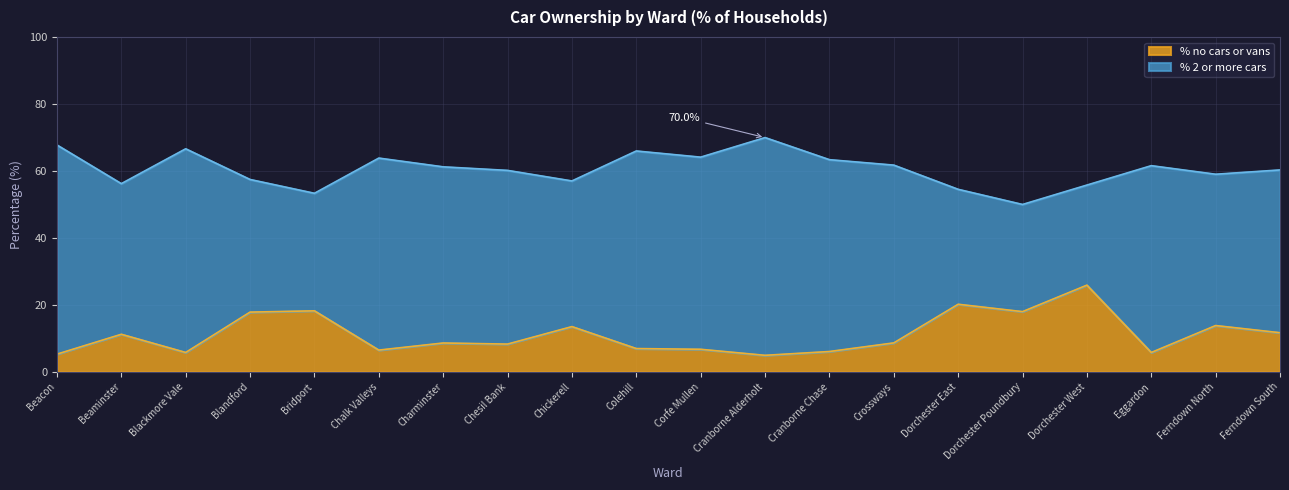

Which label corresponds to the smallest value in the chart?

Cranborne Alderholt